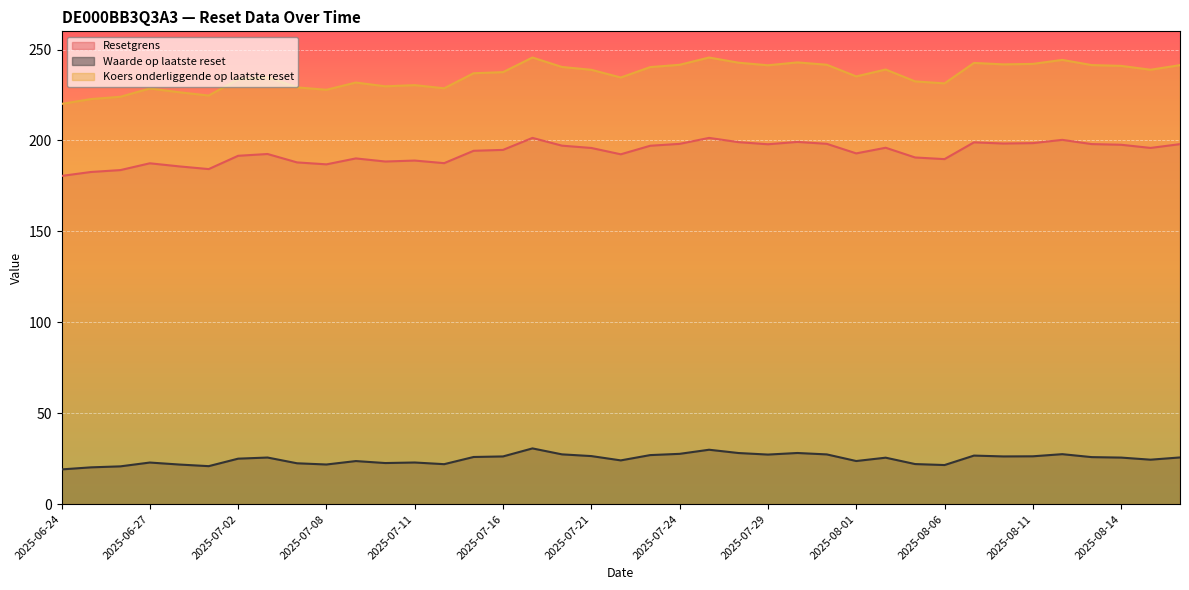

Which series has the widest spread of values?

Koers onderliggende op laatste reset